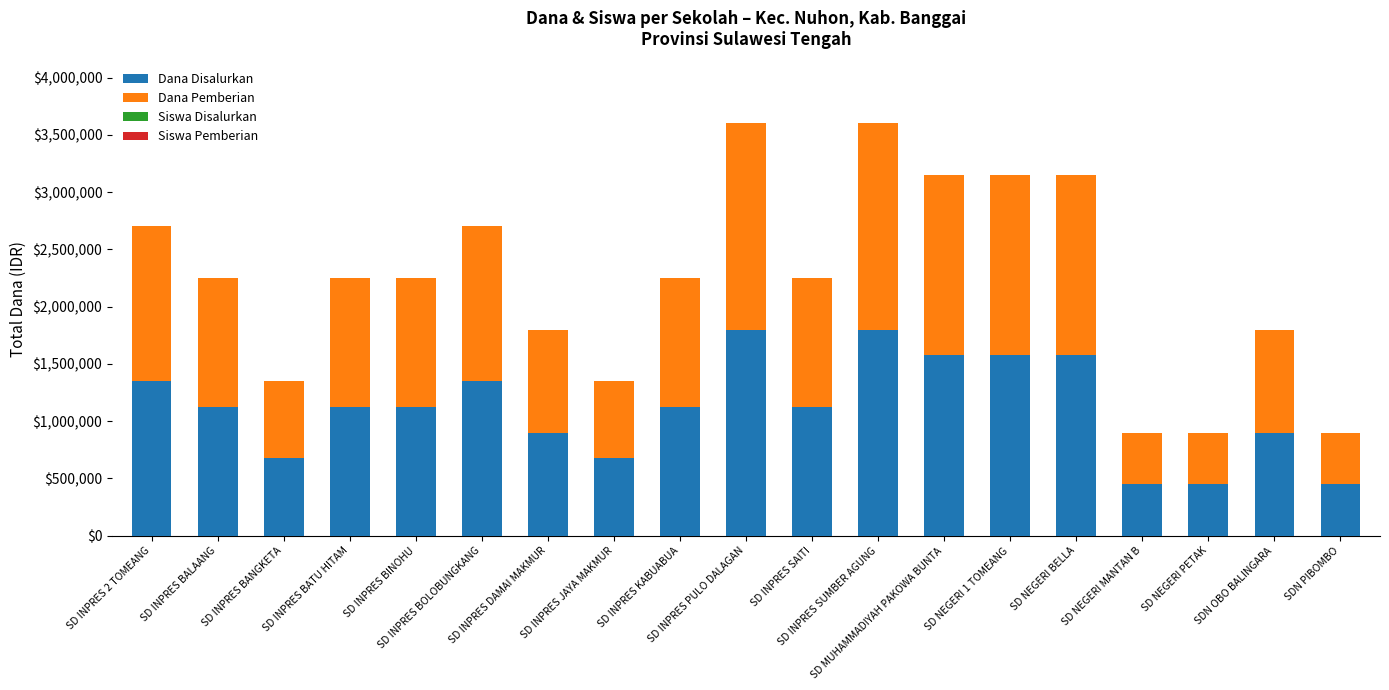

What is the maximum value for Dana Disalurkan?

1800000